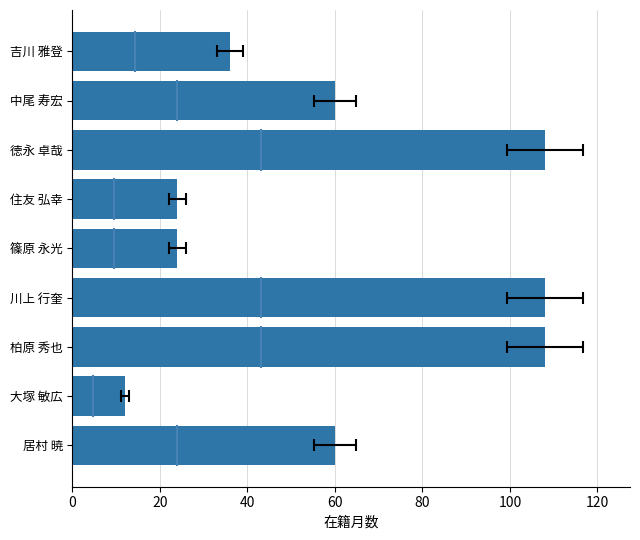

Count the number of categories in the chart.

9